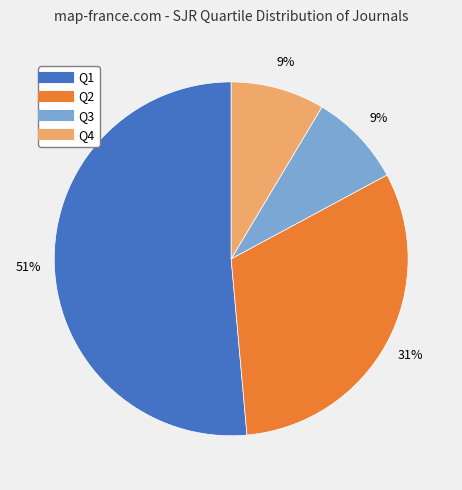

To the nearest percent, what is the combined percentage of Q2 and Q4?

40%